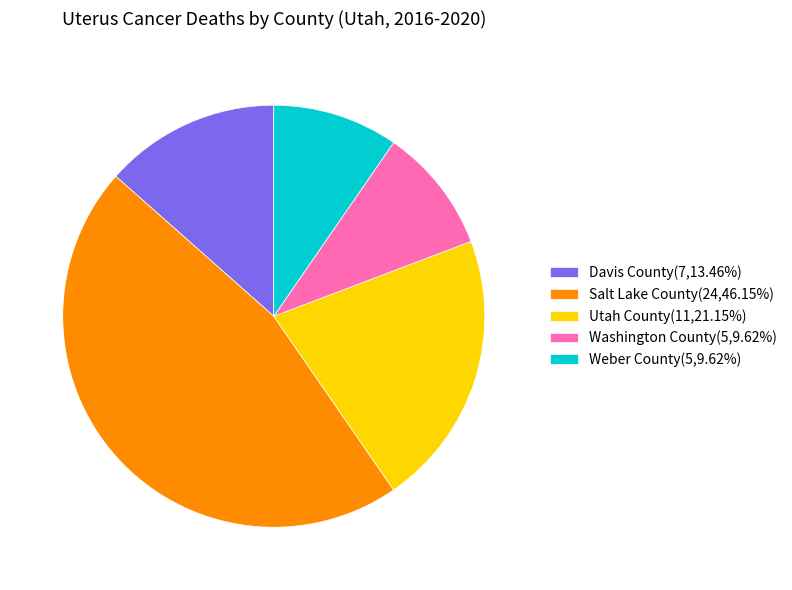

Approximately how many times larger is the value at Salt Lake County(24,46.15%) compared to Washington County(5,9.62%)?

4.8